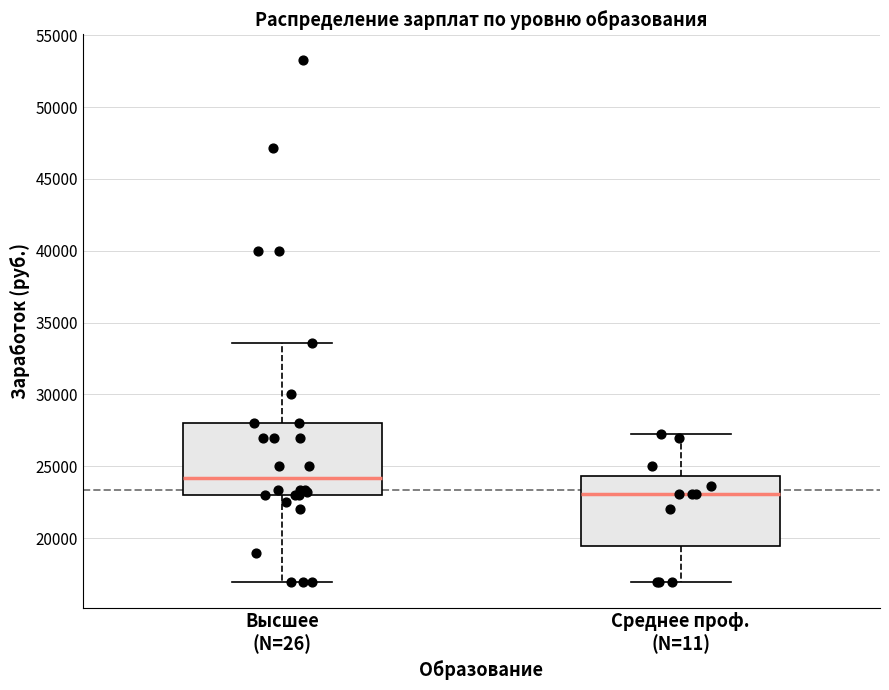

Which box's median line is the highest?

Высшее (N=26)